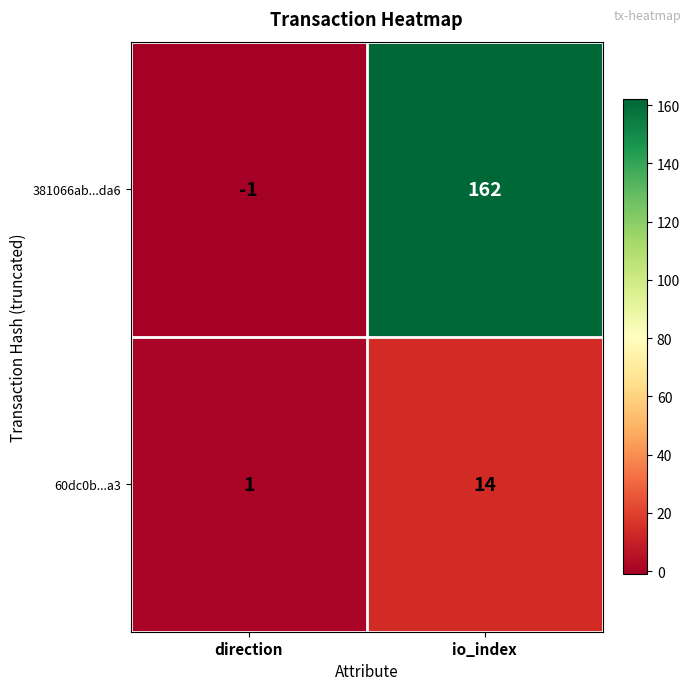

What is the average value of the 60dc0b...a3 series?

8